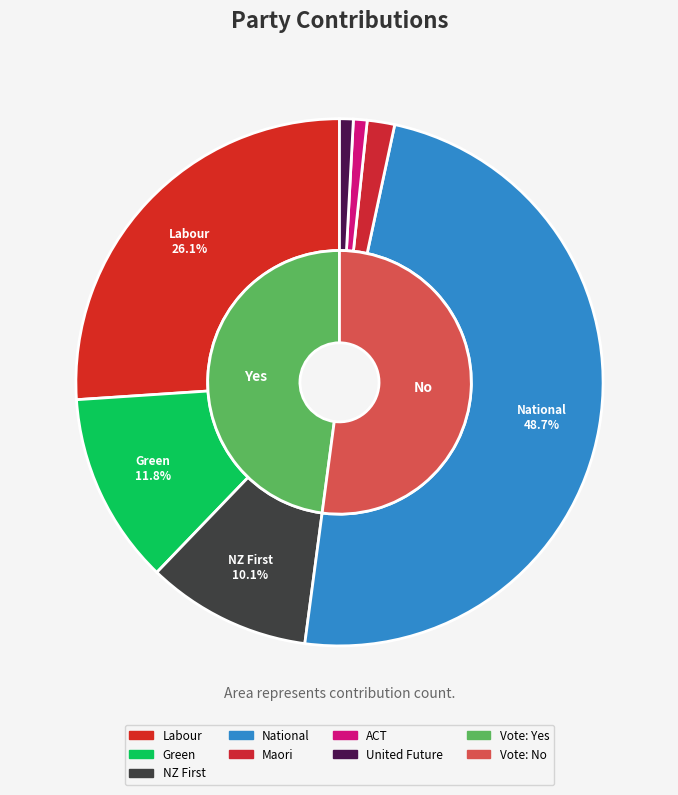

Does Maori account for over 50% of the chart?

No